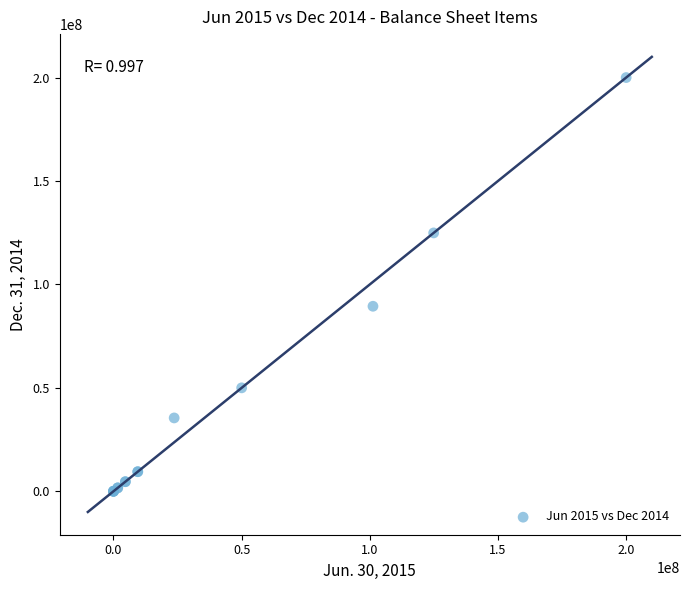

What Y value in the scatter plot is closest to 100000000?

89439624.0